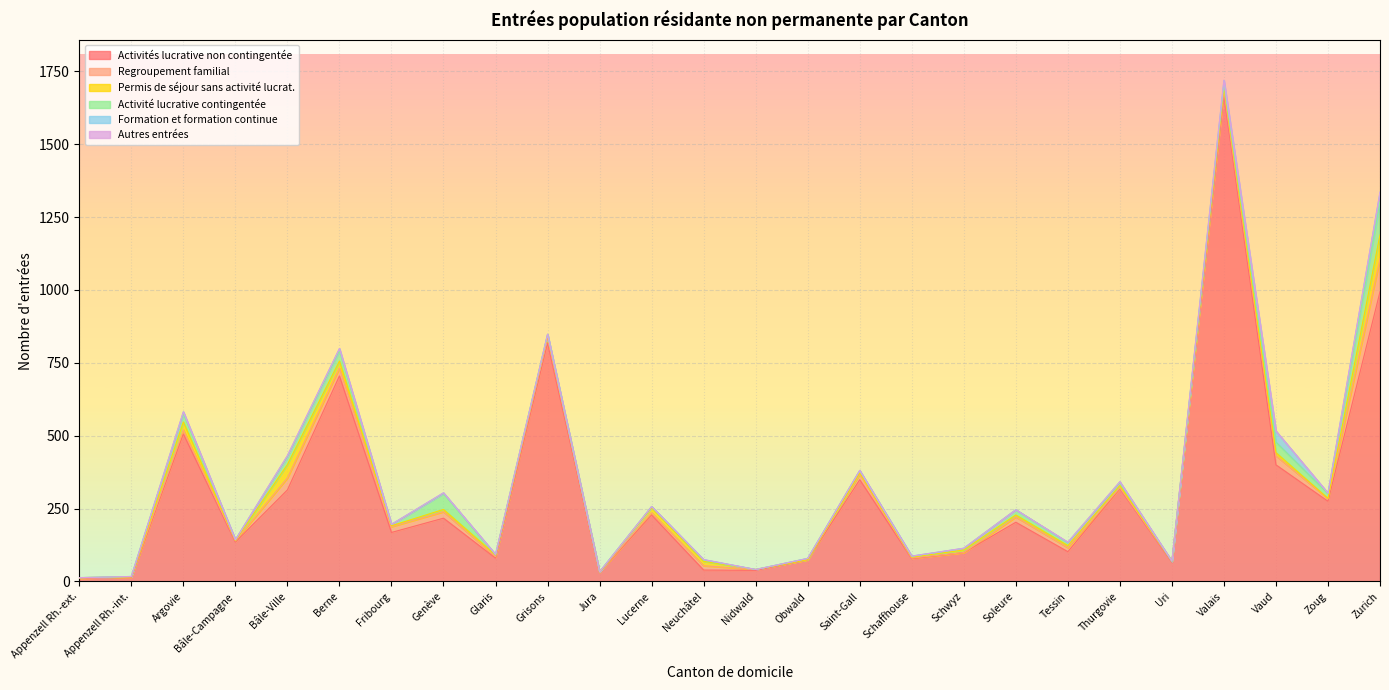

Reading right to left, list all the values displayed in this chart.

Activités lucrative non contingentée: Zurich=994	Zoug=275	Vaud=400	Valais=1667	Uri=66	Thurgovie=318	Tessin=102	Soleure=203	Schwyz=99	Schaffhouse=78	Saint-Gall=349	Obwald=74	Nidwald=38	Neuchâtel=39	Lucerne=228	Jura=32	Grisons=818	Glaris=80	Genève=217	Fribourg=168	Berne=705	Bâle-Ville=314	Bâle-Campagne=135	Argovie=506	Appenzell Rh.-int.=13	Appenzell Rh.-ext.=11
Regroupement familial: Zurich=113	Zoug=9	Vaud=31	Valais=17	Uri=3	Thurgovie=3	Tessin=14	Soleure=18	Schwyz=0	Schaffhouse=2	Saint-Gall=19	Obwald=0	Nidwald=3	Neuchâtel=15	Lucerne=8	Jura=0	Grisons=18	Glaris=5	Genève=22	Fribourg=20	Berne=27	Bâle-Ville=41	Bâle-Campagne=4	Argovie=14	Appenzell Rh.-int.=2	Appenzell Rh.-ext.=0
Permis de séjour sans activité lucrat.: Zurich=82	Zoug=1	Vaud=11	Valais=14	Uri=0	Thurgovie=8	Tessin=7	Soleure=7	Schwyz=9	Schaffhouse=3	Saint-Gall=4	Obwald=1	Nidwald=0	Neuchâtel=15	Lucerne=17	Jura=0	Grisons=7	Glaris=6	Genève=8	Fribourg=3	Berne=24	Bâle-Ville=46	Bâle-Campagne=1	Argovie=27	Appenzell Rh.-int.=1	Appenzell Rh.-ext.=2
Activité lucrative contingentée: Zurich=114	Zoug=16	Vaud=36	Valais=9	Uri=0	Thurgovie=10	Tessin=10	Soleure=18	Schwyz=5	Schaffhouse=3	Saint-Gall=8	Obwald=4	Nidwald=0	Neuchâtel=4	Lucerne=4	Jura=1	Grisons=5	Glaris=0	Genève=55	Fribourg=4	Berne=36	Bâle-Ville=27	Bâle-Campagne=3	Argovie=29	Appenzell Rh.-int.=1	Appenzell Rh.-ext.=0
Formation et formation continue: Zurich=32	Zoug=2	Vaud=38	Valais=11	Uri=0	Thurgovie=3	Tessin=1	Soleure=0	Schwyz=1	Schaffhouse=1	Saint-Gall=1	Obwald=0	Nidwald=0	Neuchâtel=2	Lucerne=0	Jura=0	Grisons=0	Glaris=2	Genève=2	Fribourg=1	Berne=7	Bâle-Ville=3	Bâle-Campagne=0	Argovie=6	Appenzell Rh.-int.=0	Appenzell Rh.-ext.=0
Autres entrées: Zurich=1	Zoug=0	Vaud=0	Valais=2	Uri=1	Thurgovie=0	Tessin=1	Soleure=0	Schwyz=0	Schaffhouse=0	Saint-Gall=0	Obwald=0	Nidwald=0	Neuchâtel=0	Lucerne=0	Jura=0	Grisons=0	Glaris=0	Genève=0	Fribourg=0	Berne=0	Bâle-Ville=1	Bâle-Campagne=0	Argovie=0	Appenzell Rh.-int.=0	Appenzell Rh.-ext.=0